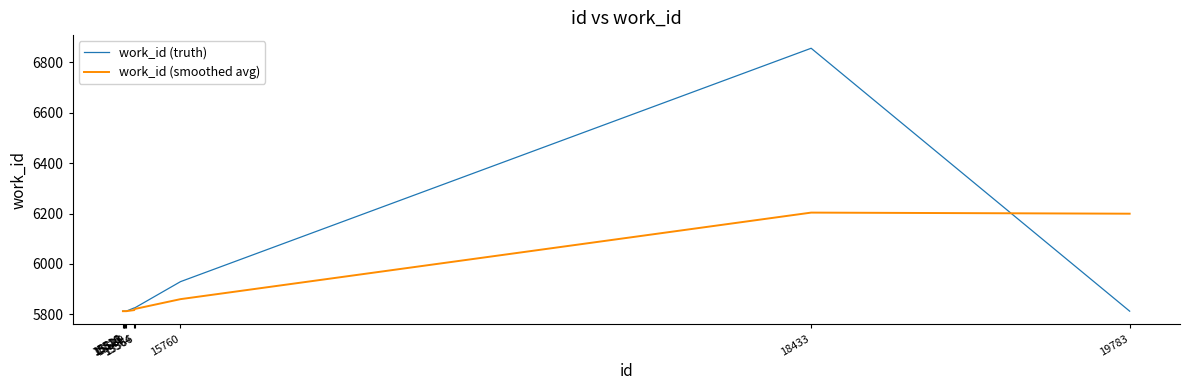

The value of work_id (smoothed avg) at 15523 is 5813.0. True or false?

True